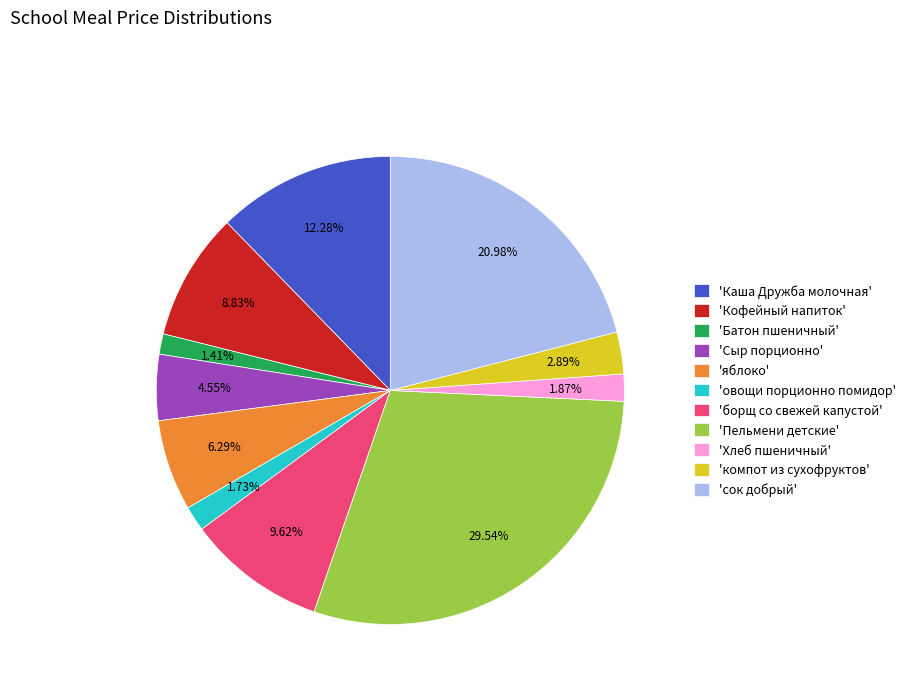

Which category has the biggest portion of the pie?

'Пельмени детские'